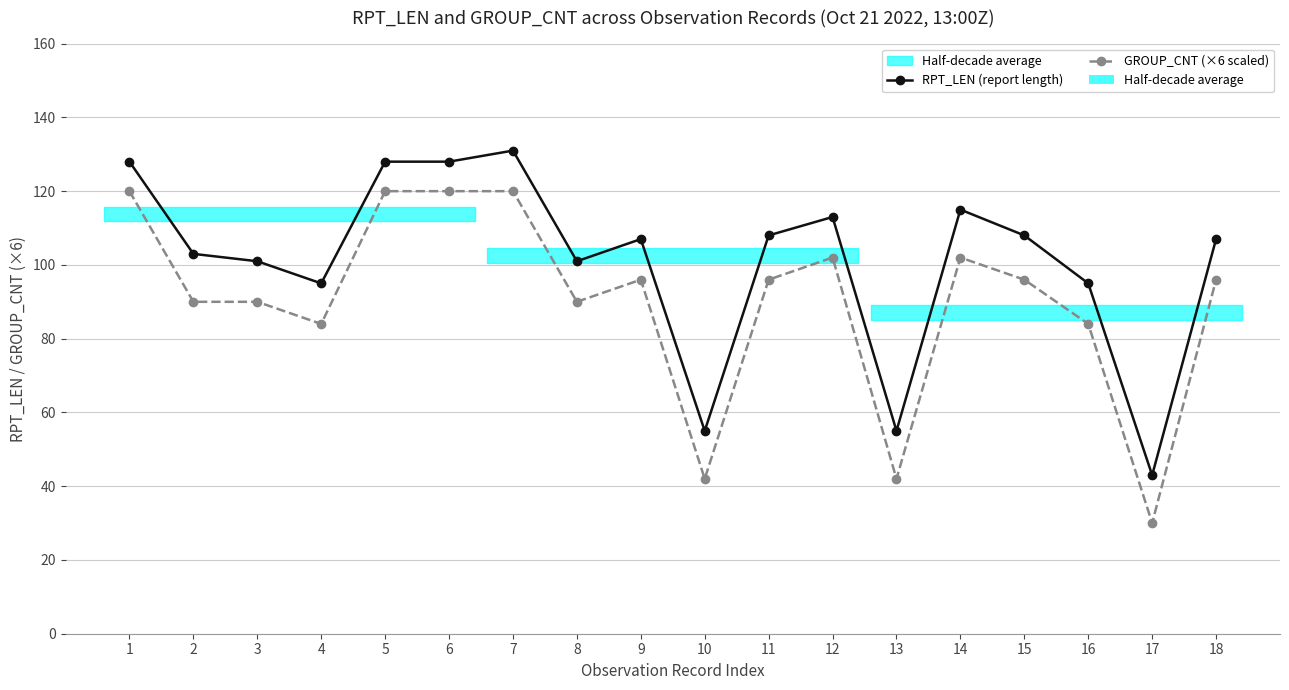

What is the sum of all GROUP_CNT (×6 scaled) values?

1620